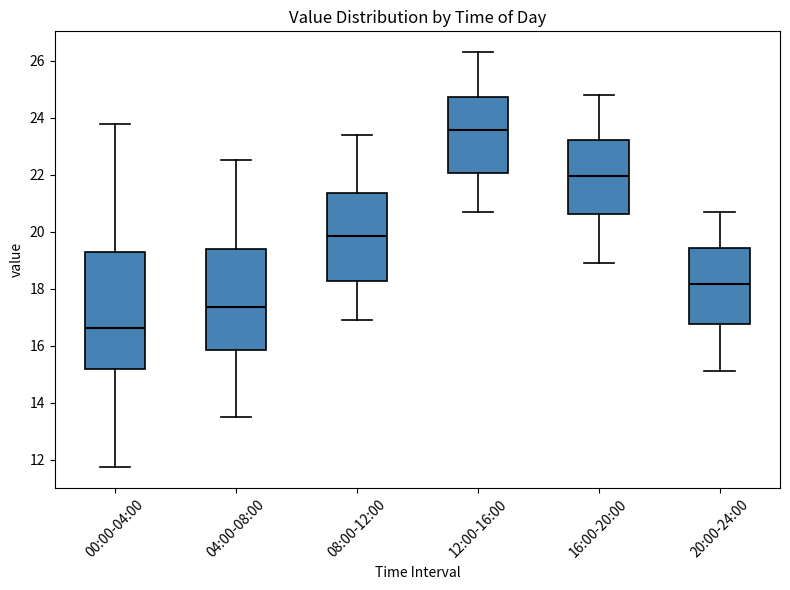

Where does the lower whisker of the box for 08:00-12:00 end on the y-axis? The values are not printed on the chart, so give them approximately, as read against the axis.

17.0